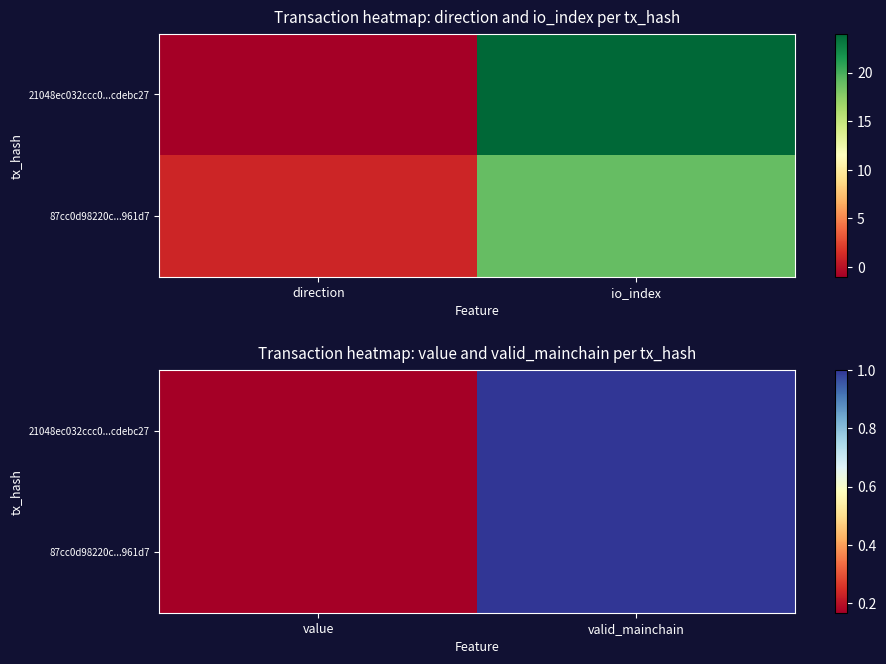

The value of 87cc0d98220c...961d7 at valid_mainchain is 0.6. True or false?

False